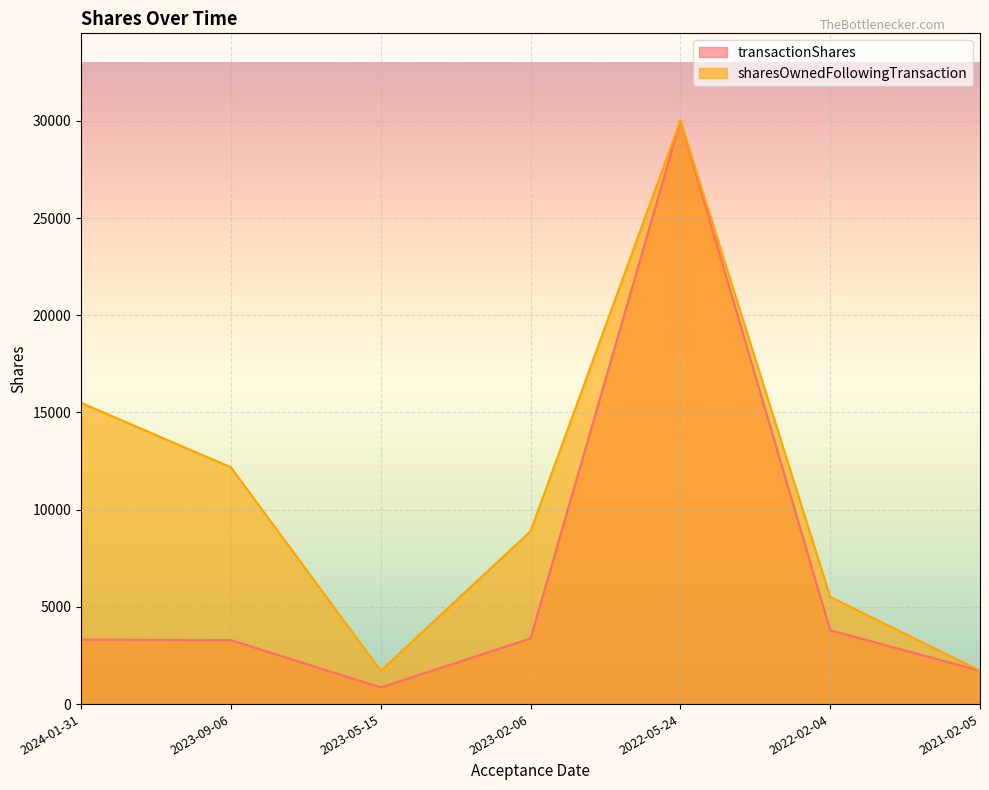

What are all the series names shown in the legend?

transactionShares, sharesOwnedFollowingTransaction